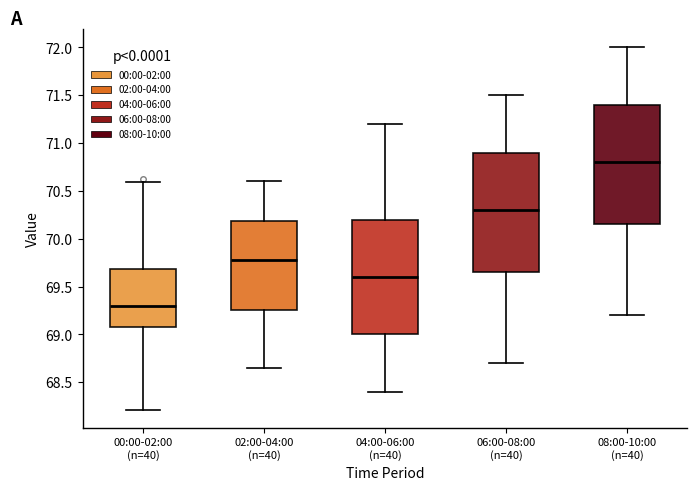

Reading left to right, transcribe this box plot: for each box, give where its median line is, the range the box spans, and where its two whiskers end, as read against the y-axis. The values are not printed on the chart, so give them approximately, as read against the axis.

00:00-02:00 (n=40): median 69.30, box 69.10 to 69.70, whiskers 68.20 to 70.60
02:00-04:00 (n=40): median 69.80, box 69.25 to 70.20, whiskers 68.65 to 70.60
04:00-06:00 (n=40): median 69.60, box 69.00 to 70.20, whiskers 68.40 to 71.20
06:00-08:00 (n=40): median 70.30, box 69.65 to 70.90, whiskers 68.70 to 71.50
08:00-10:00 (n=40): median 70.80, box 70.15 to 71.40, whiskers 69.20 to 72.00